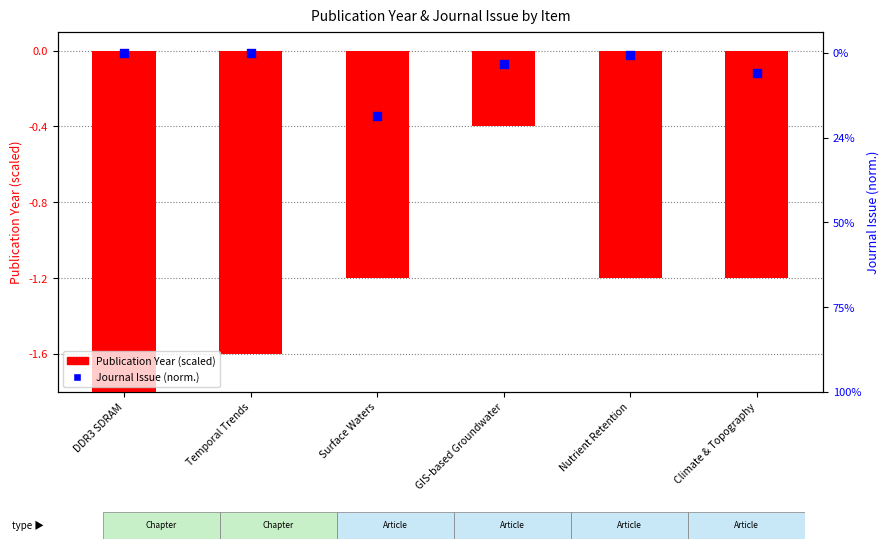

What is the total value across all series at GIS-based Groundwater?

-0.5